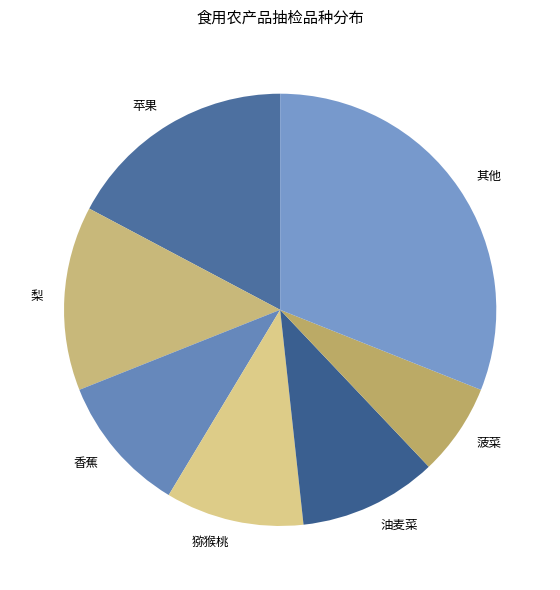

Approximately how many times larger is the value at 苹果 compared to 猕猴桃?

1.7